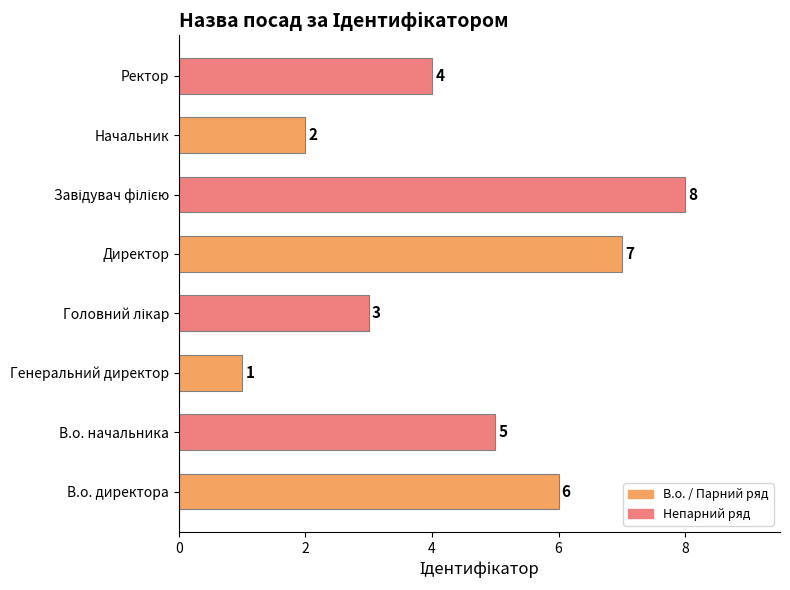

Is it true that the value at Директор is 7?

True